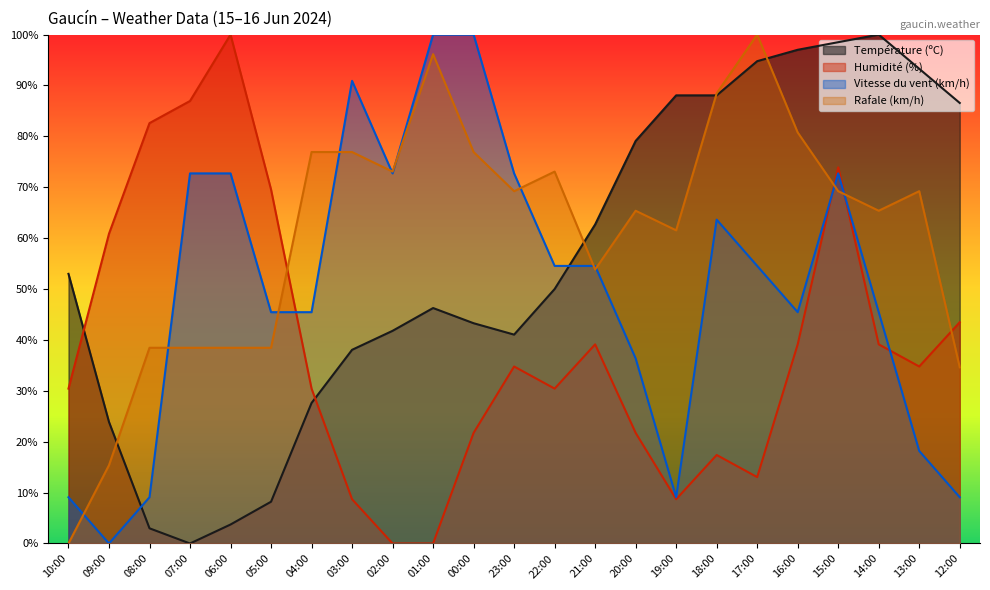

List the series in order of their overall mean, lowest first.

Humidité (%), Vitesse du vent (km/h), Température (ºC), Rafale (km/h)